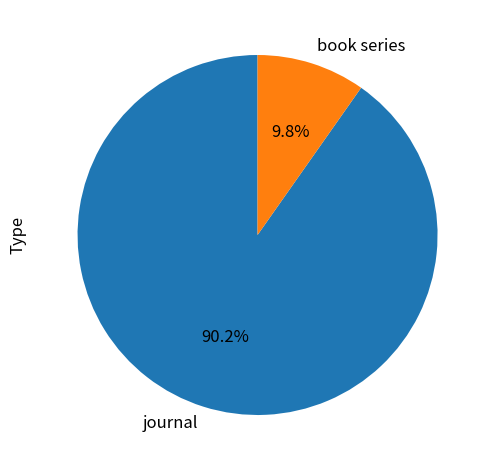

To the nearest percent, what is the combined percentage of book series and journal?

100%